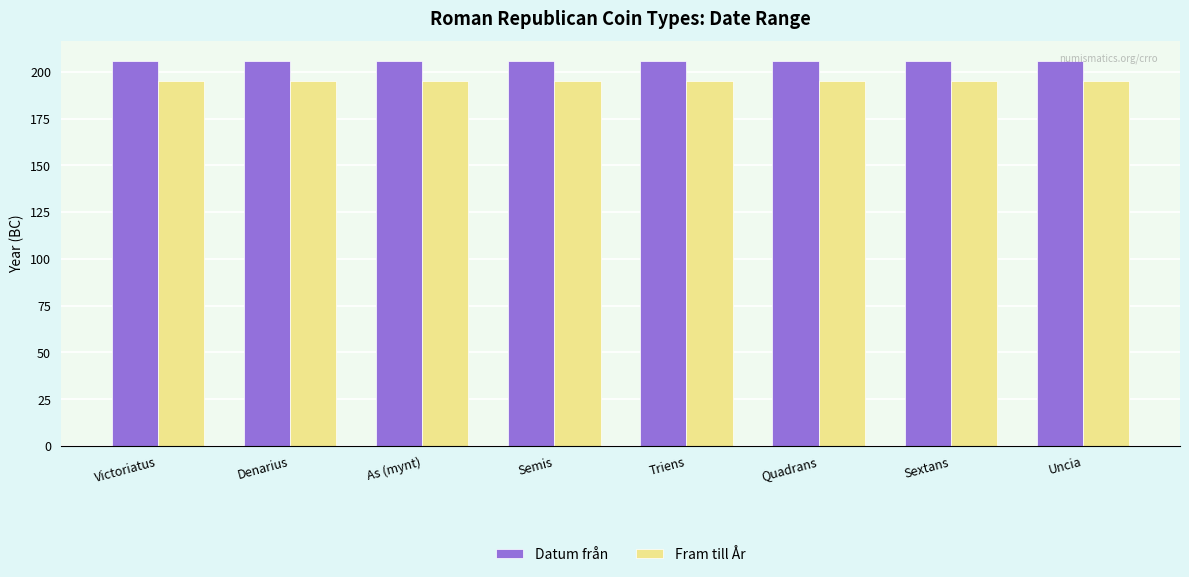

What is the spread (max minus min) of values at Denarius?

11